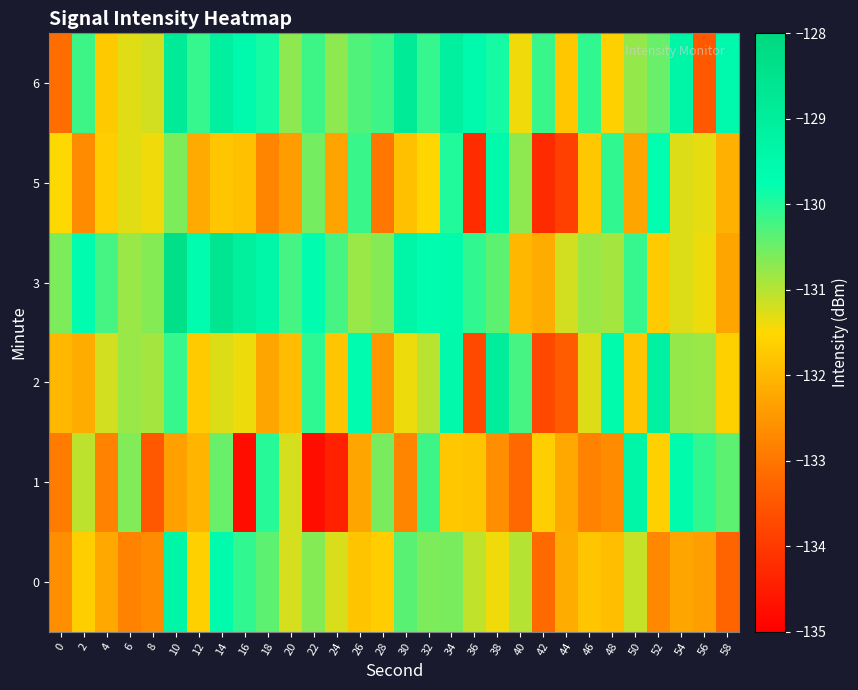

Rank the series at 36 from lowest to highest value.

5, 2, 1, 0, 3, 6